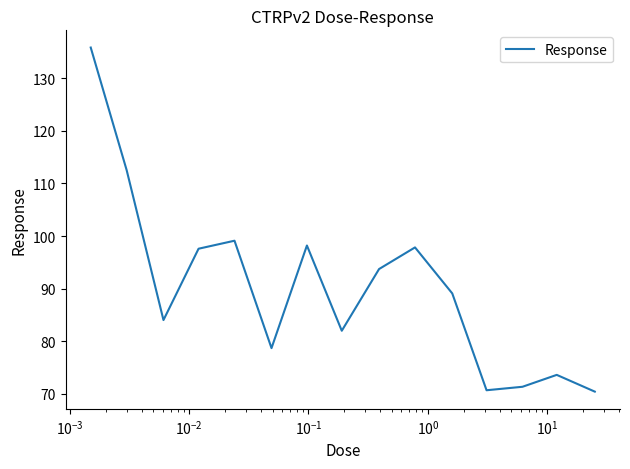

What is the maximum value shown in the chart?

135.8